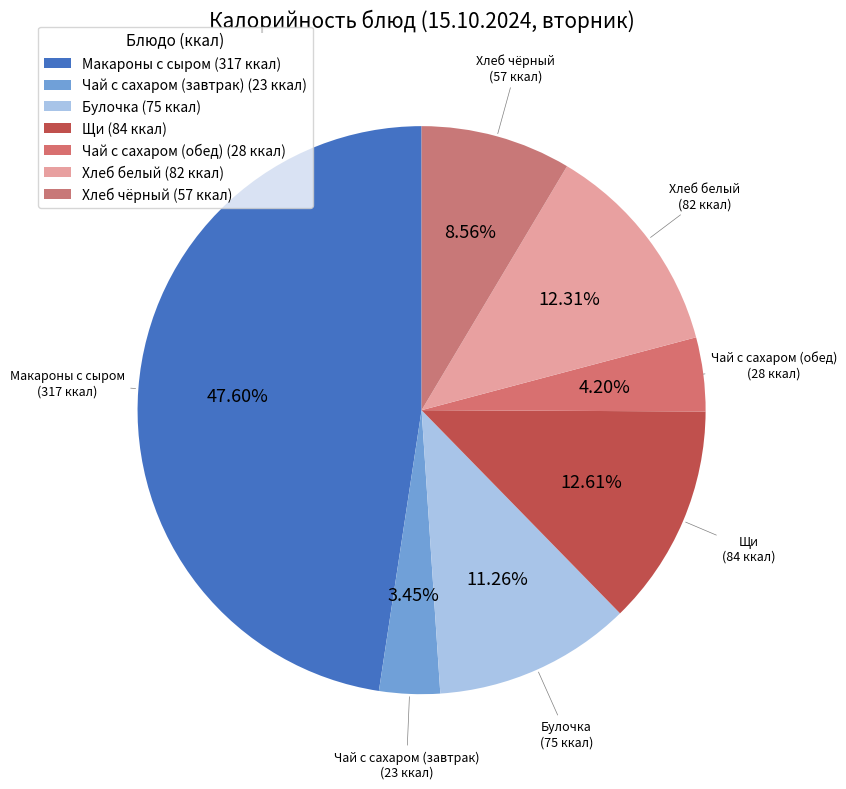

Count the number of slices in the pie.

7